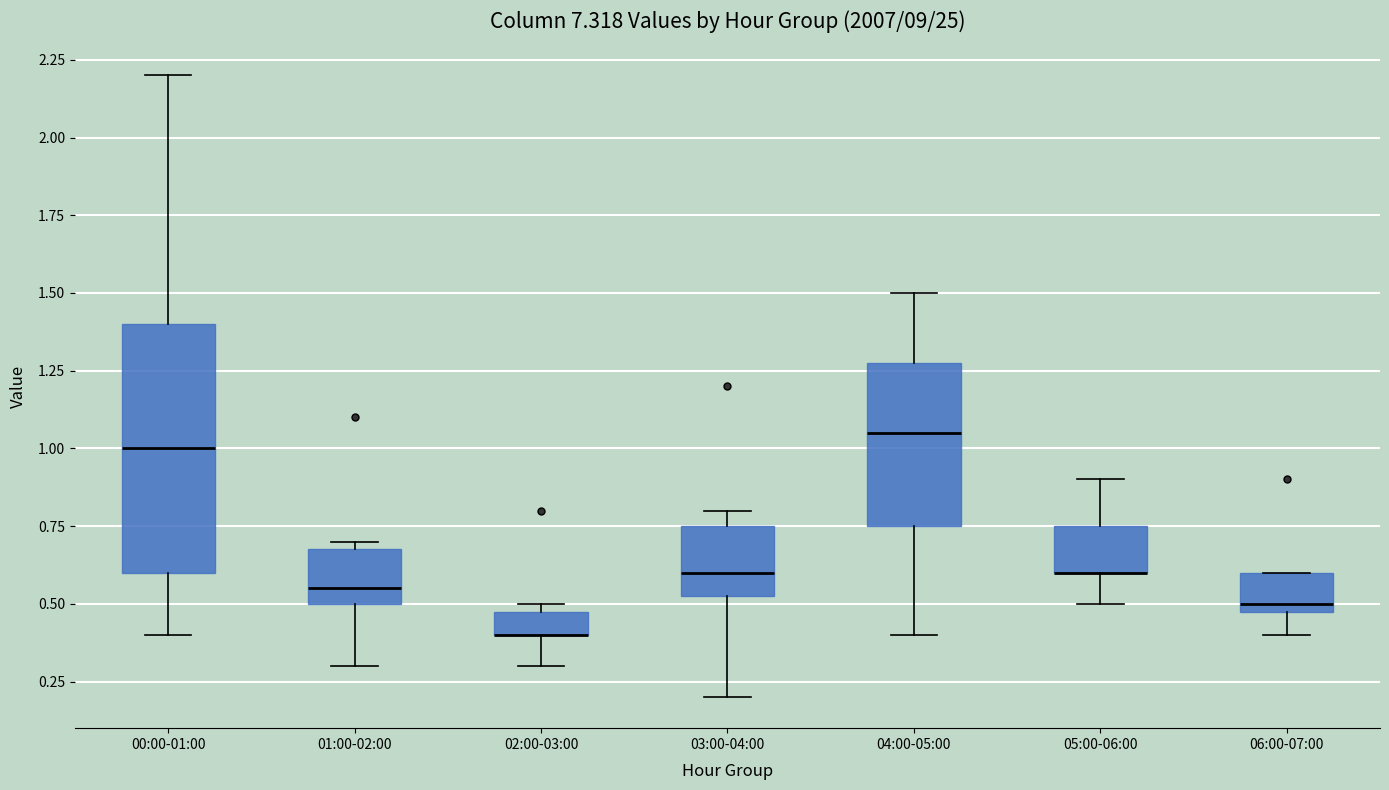

Where is the lower edge of the box for 02:00-03:00 on the y-axis? The values are not printed on the chart, so give them approximately, as read against the axis.

0.40